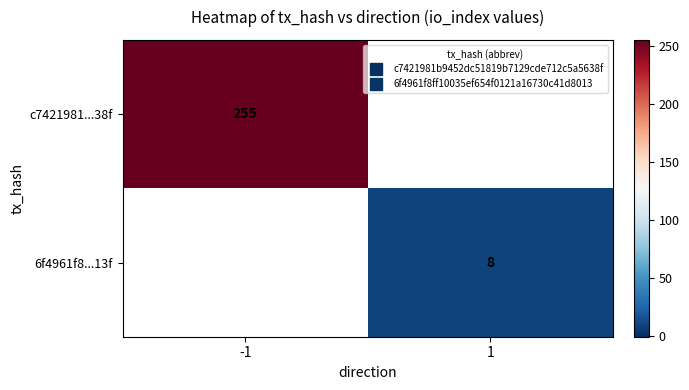

What is the smallest value displayed?

8.0